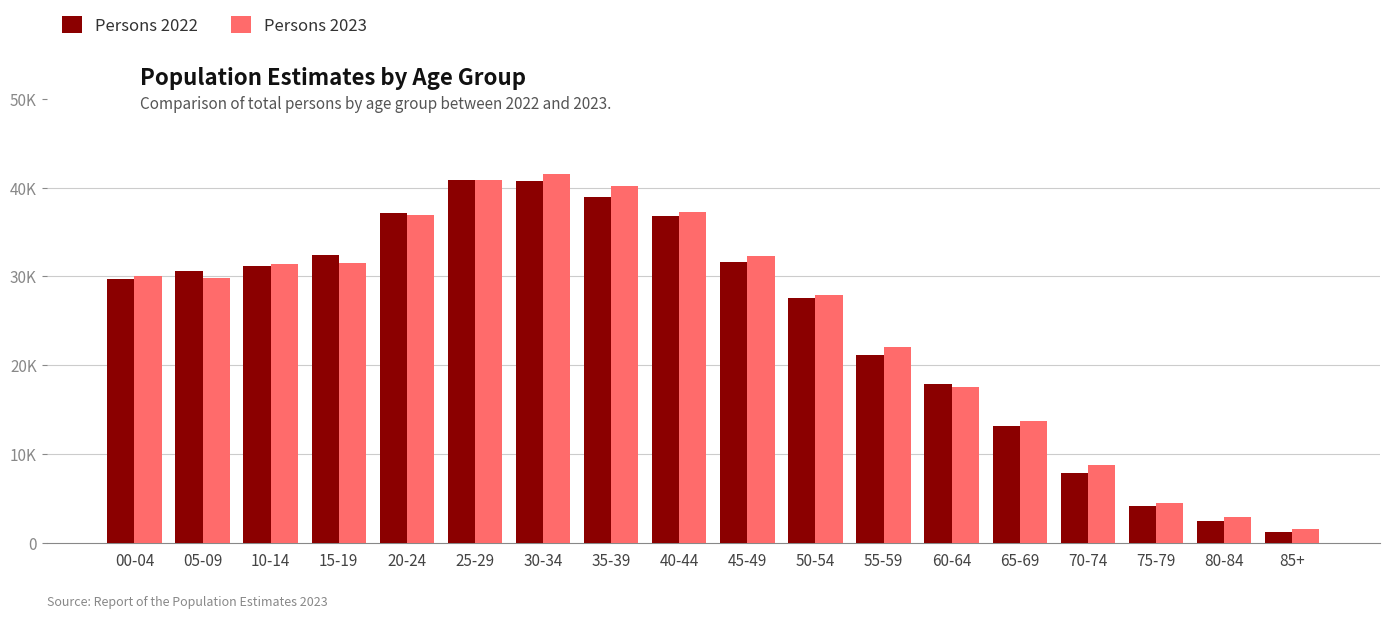

Where does the Persons 2022 series first go above 30600?

10-14